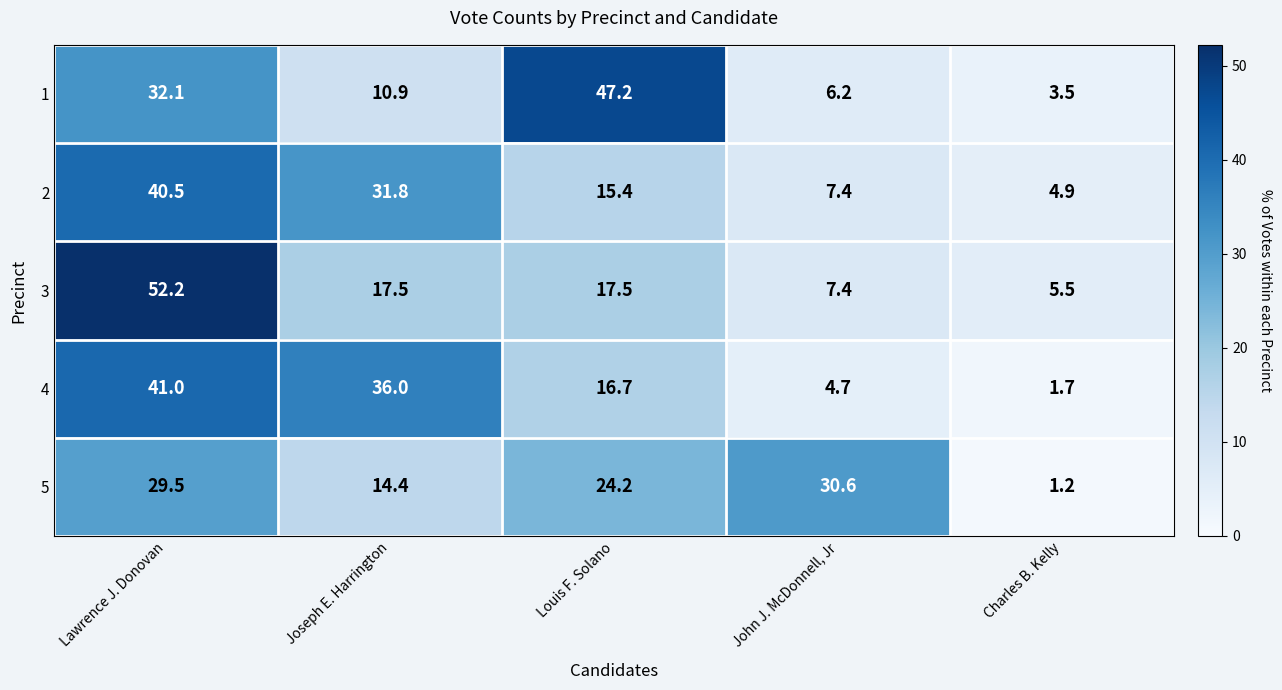

Reading left to right, transcribe all the data shown in this chart.

1: Lawrence J. Donovan=32.1	Joseph E. Harrington=10.9	Louis F. Solano=47.2	John J. McDonnell, Jr=6.2	Charles B. Kelly=3.5
2: Lawrence J. Donovan=40.5	Joseph E. Harrington=31.8	Louis F. Solano=15.4	John J. McDonnell, Jr=7.4	Charles B. Kelly=4.9
3: Lawrence J. Donovan=52.2	Joseph E. Harrington=17.5	Louis F. Solano=17.5	John J. McDonnell, Jr=7.4	Charles B. Kelly=5.5
4: Lawrence J. Donovan=41.0	Joseph E. Harrington=36.0	Louis F. Solano=16.7	John J. McDonnell, Jr=4.7	Charles B. Kelly=1.7
5: Lawrence J. Donovan=29.5	Joseph E. Harrington=14.4	Louis F. Solano=24.2	John J. McDonnell, Jr=30.6	Charles B. Kelly=1.2